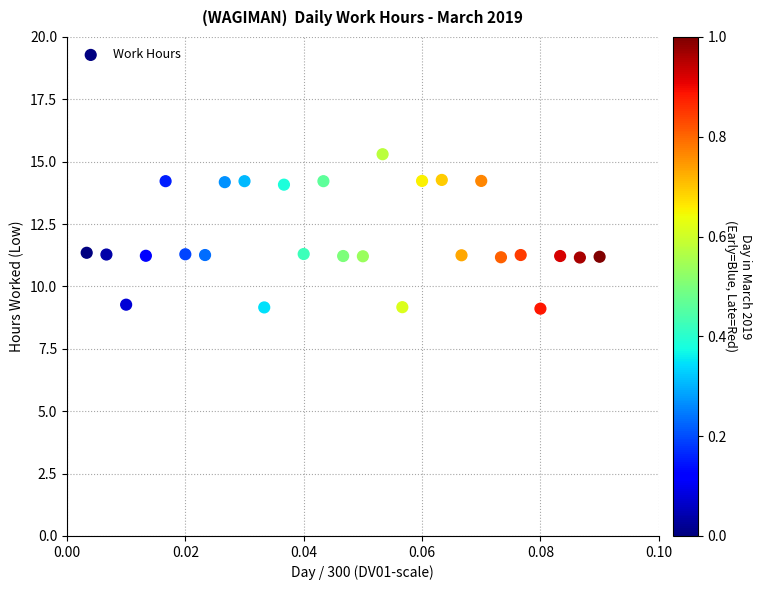

What is the range of Y values (max minus min)?

6.2